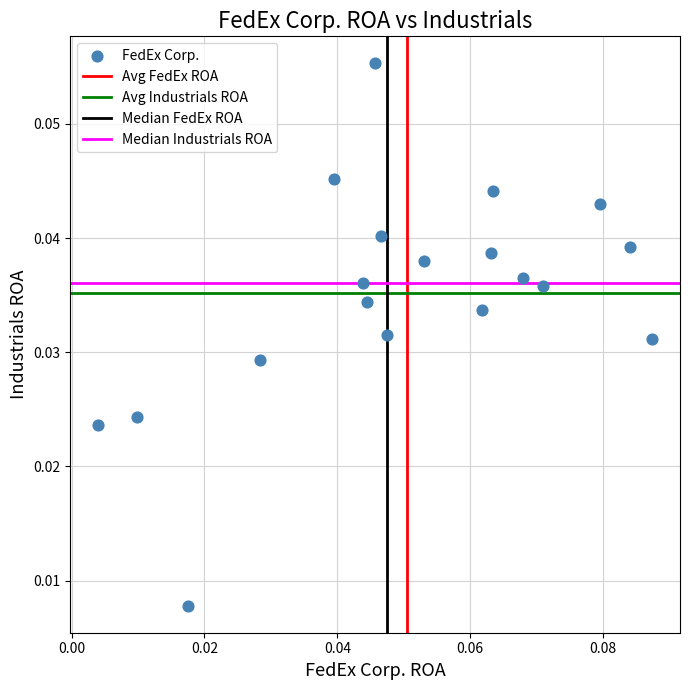

How many data points are displayed?

19